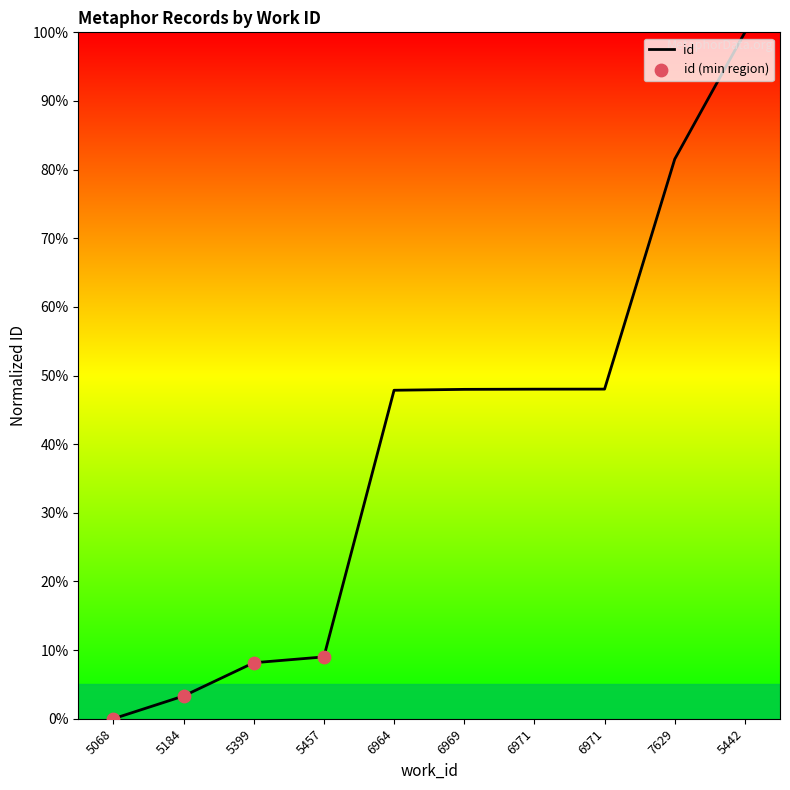

Is this an area chart (filled region under the line)?

Yes